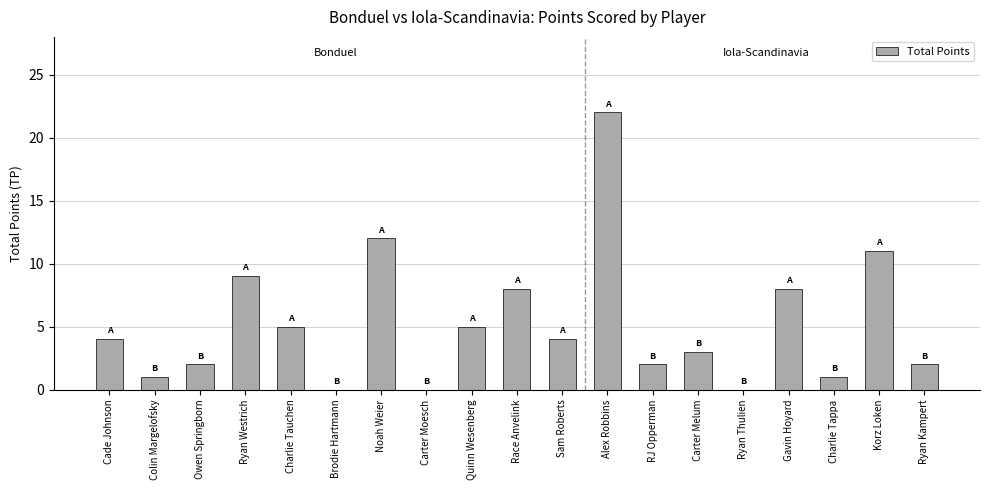

What is the change in value from Race Anvelink to Ryan Thulien?

-8